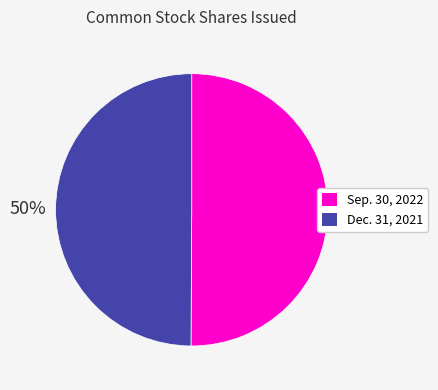

Is it true that Dec. 31, 2021 is 50% of the pie?

True